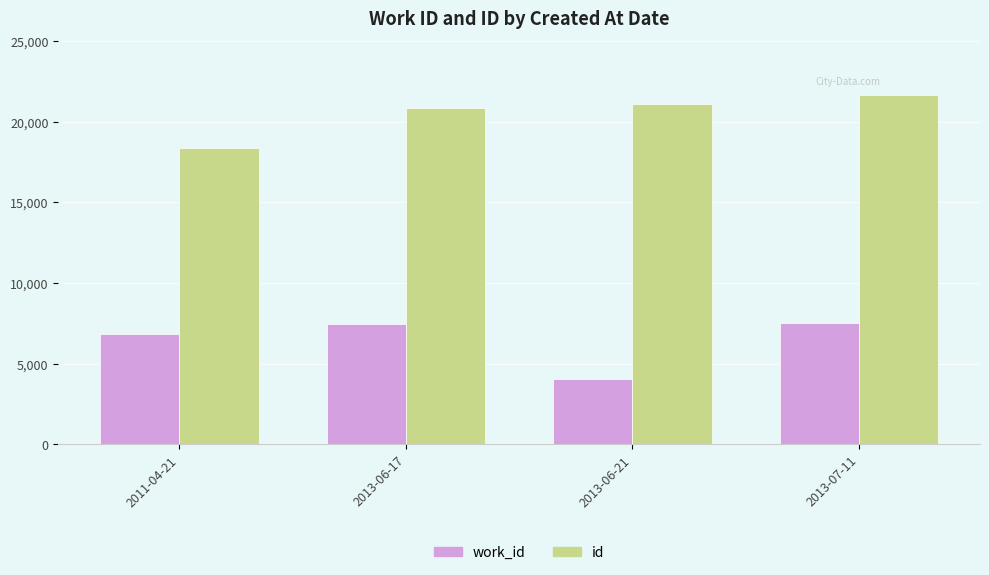

What position from the left is 2013-06-17?

2